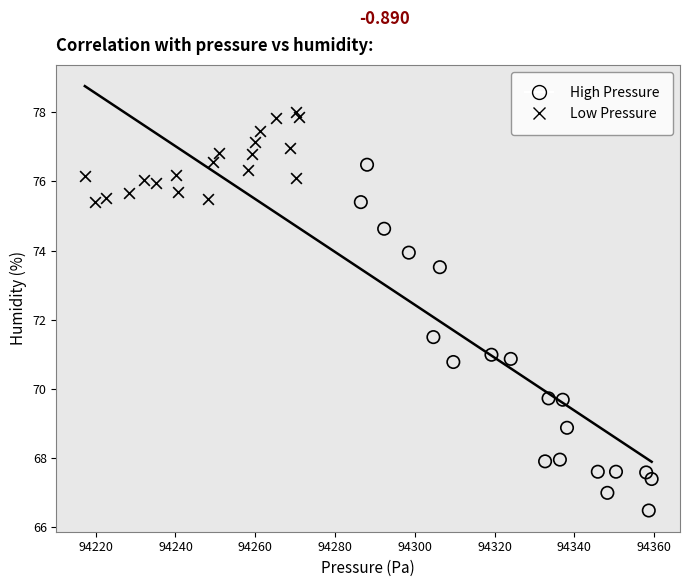

Which series has the largest Y range (max minus min)?

High Pressure